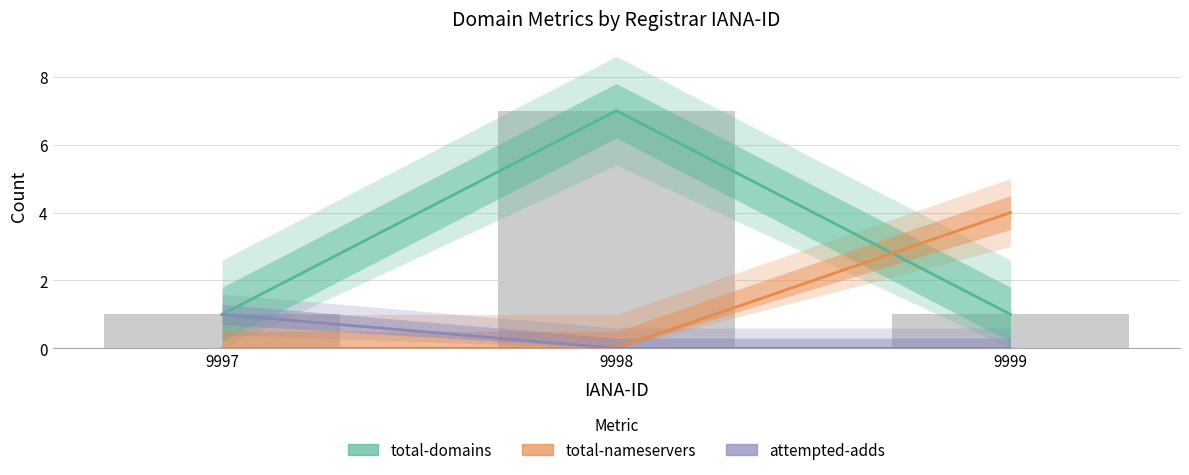

Which series has the largest range (max minus min)?

total-domains